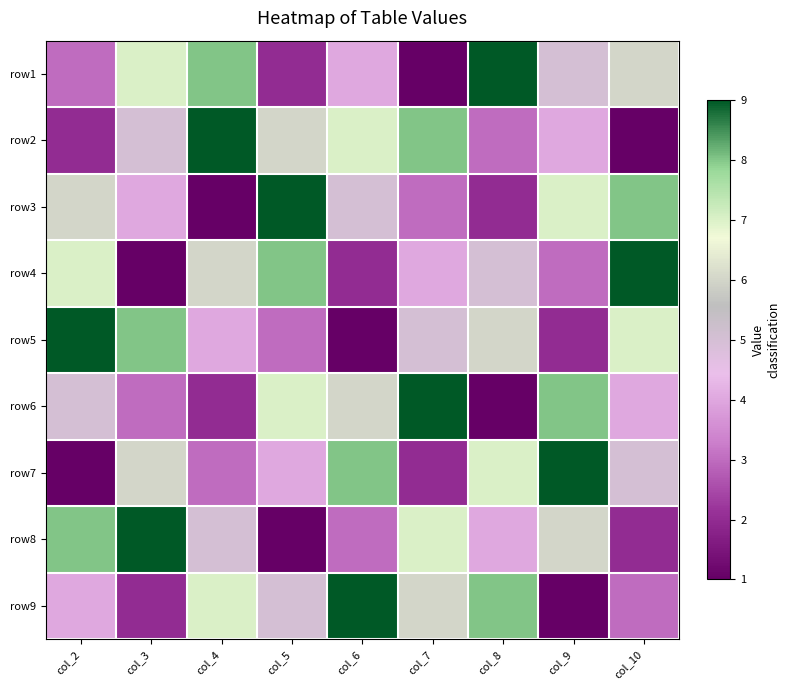

Which category has the highest value across all series?

col_8